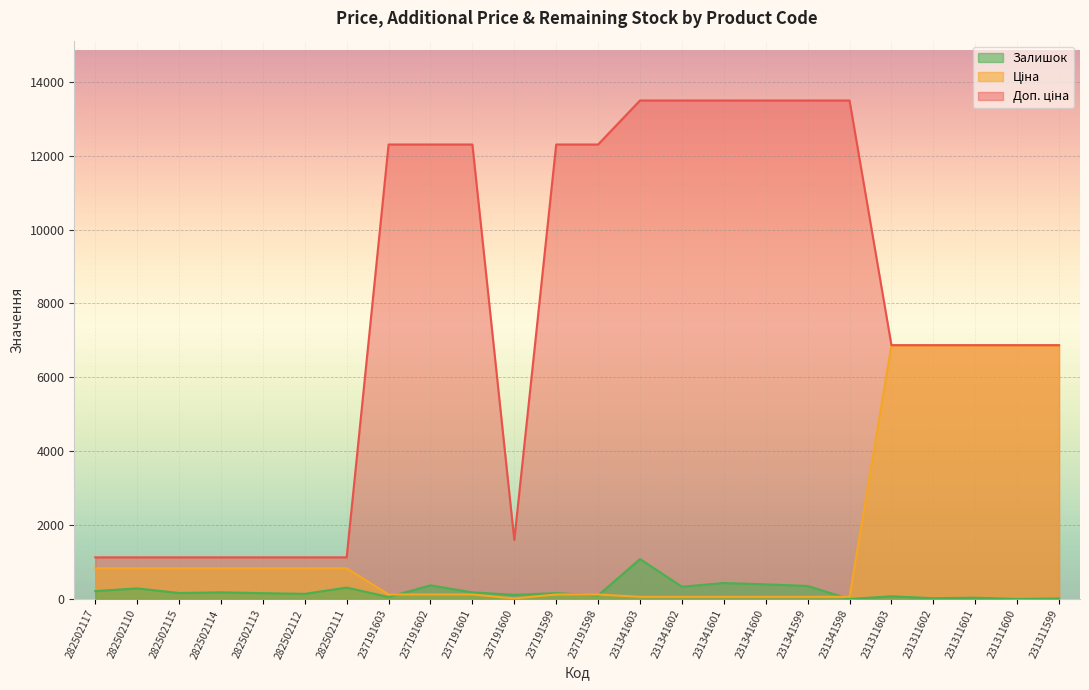

What is the label of the 7th point from the right?

231341599